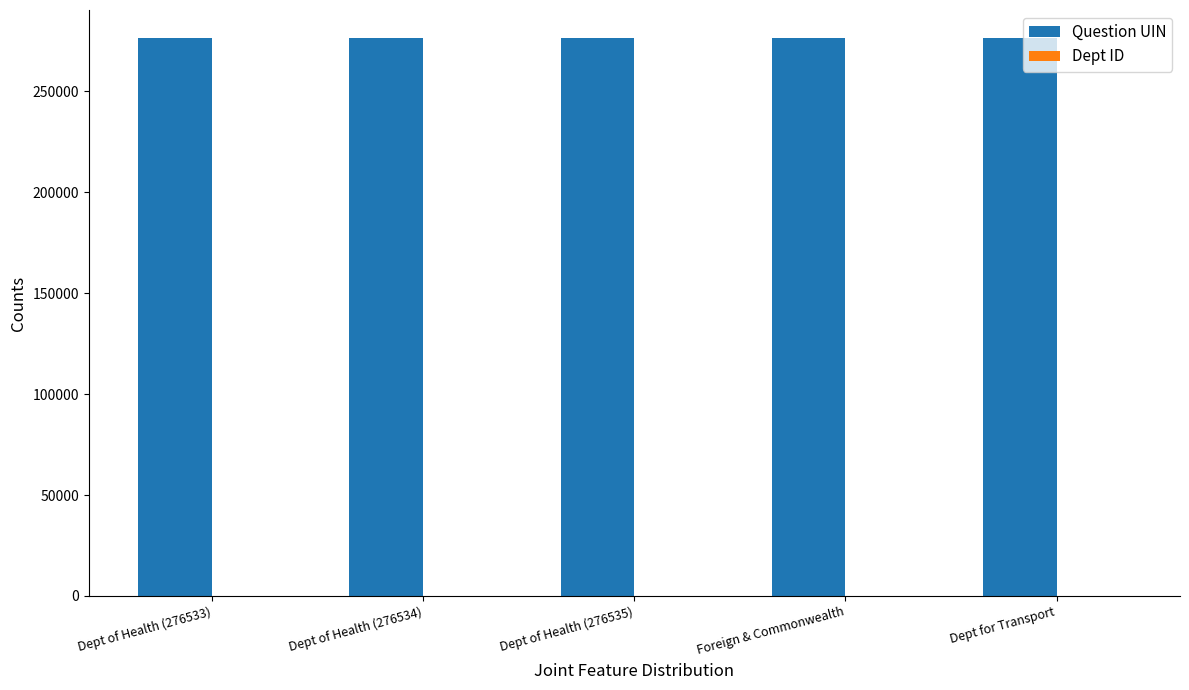

What is the greatest value displayed?

276543